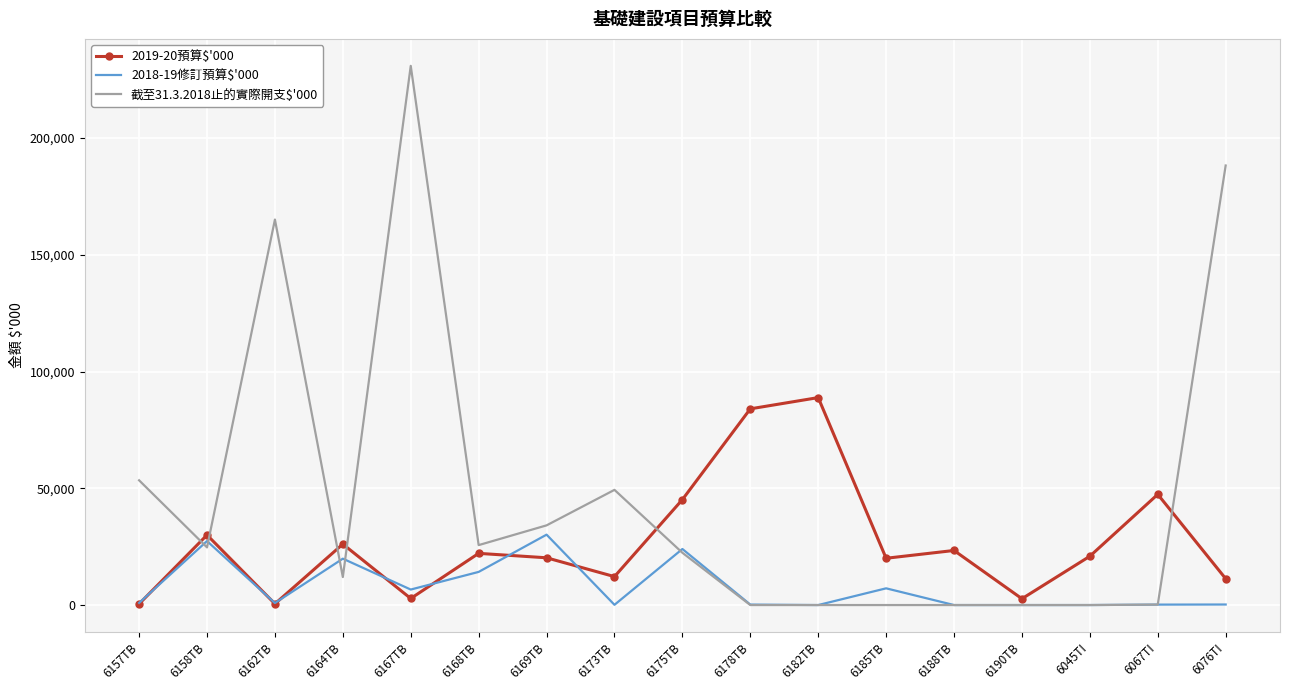

Where is 截至31.3.2018止的實際開支$'000 nearest to the value 115443?

6162TB